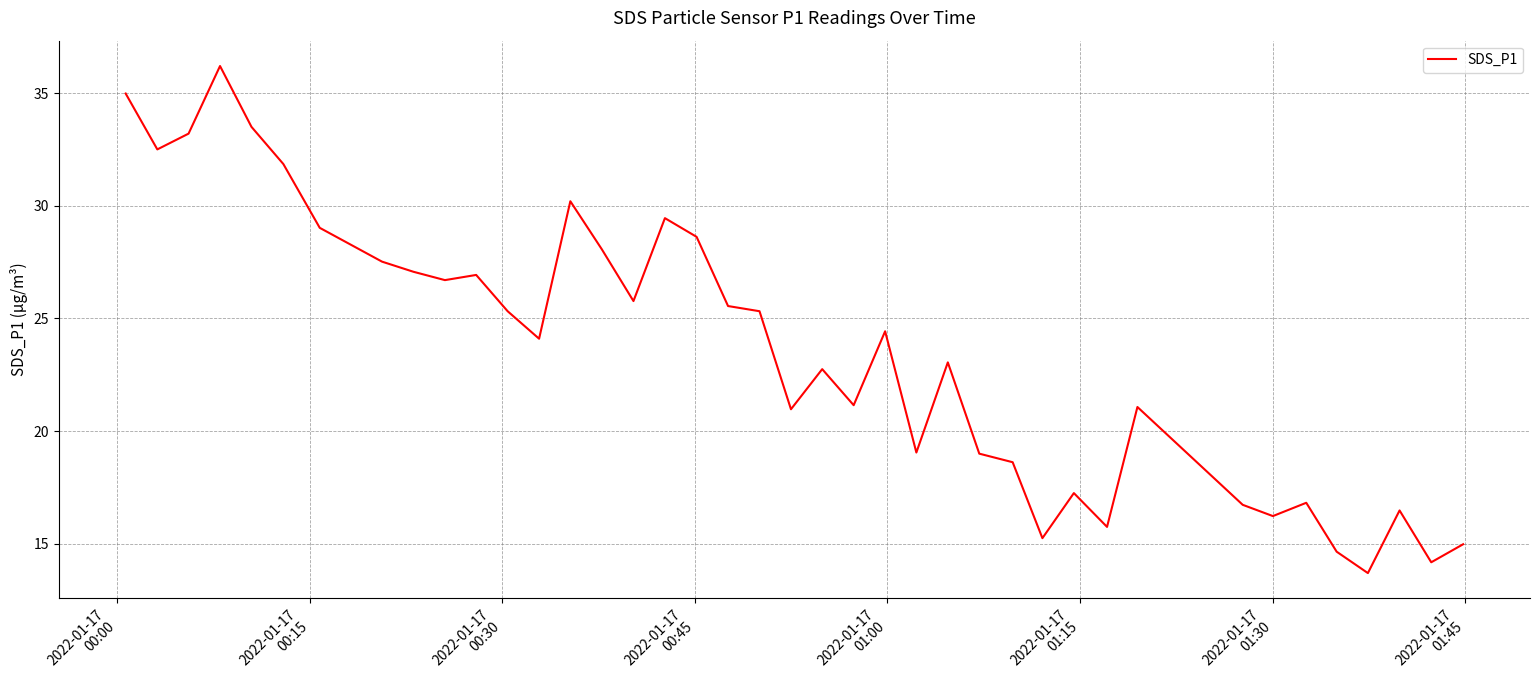

What is the difference between the maximum and minimum values?

22.5